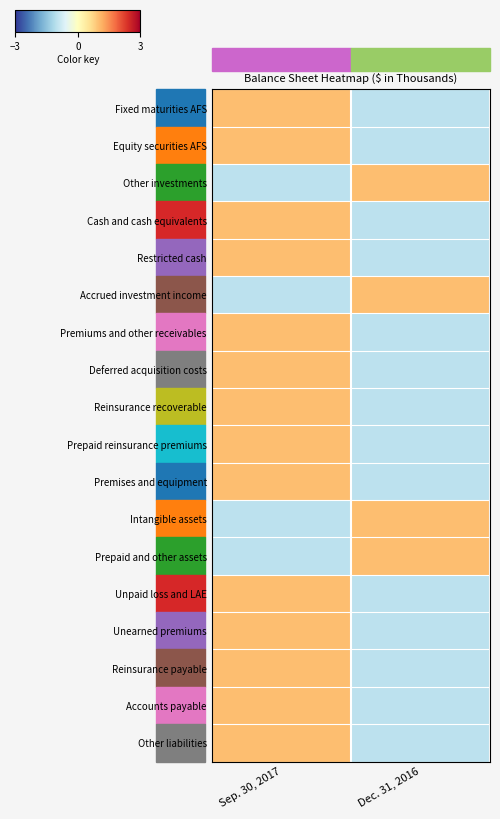

Reading left to right, list all the values displayed in this chart.

Fixed maturities AFS: Sep. 30, 2017=1	Dec. 31, 2016=-1
Equity securities AFS: Sep. 30, 2017=1	Dec. 31, 2016=-1
Other investments: Sep. 30, 2017=-1	Dec. 31, 2016=1
Cash and cash equivalents: Sep. 30, 2017=1	Dec. 31, 2016=-1
Restricted cash: Sep. 30, 2017=1	Dec. 31, 2016=-1
Accrued investment income: Sep. 30, 2017=-1	Dec. 31, 2016=1
Premiums and other receivables: Sep. 30, 2017=1	Dec. 31, 2016=-1
Deferred acquisition costs: Sep. 30, 2017=1	Dec. 31, 2016=-1
Reinsurance recoverable: Sep. 30, 2017=1	Dec. 31, 2016=-1
Prepaid reinsurance premiums: Sep. 30, 2017=1	Dec. 31, 2016=-1
Premises and equipment: Sep. 30, 2017=1	Dec. 31, 2016=-1
Intangible assets: Sep. 30, 2017=-1	Dec. 31, 2016=1
Prepaid and other assets: Sep. 30, 2017=-1	Dec. 31, 2016=1
Unpaid loss and LAE: Sep. 30, 2017=1	Dec. 31, 2016=-1
Unearned premiums: Sep. 30, 2017=1	Dec. 31, 2016=-1
Reinsurance payable: Sep. 30, 2017=1	Dec. 31, 2016=-1
Accounts payable: Sep. 30, 2017=1	Dec. 31, 2016=-1
Other liabilities: Sep. 30, 2017=1	Dec. 31, 2016=-1